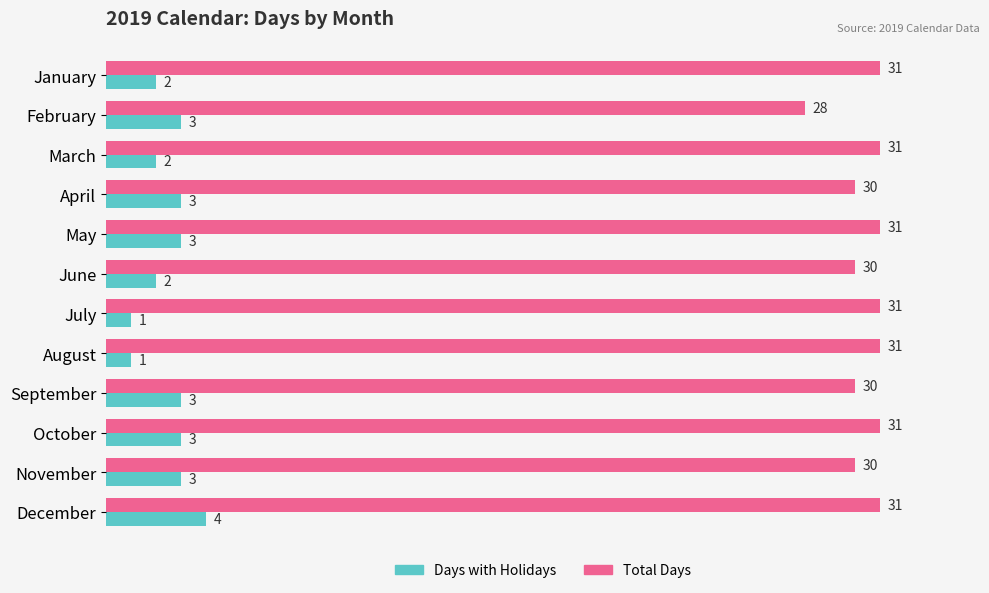

What is the difference between the maximum and minimum values in the Total Days series?

3